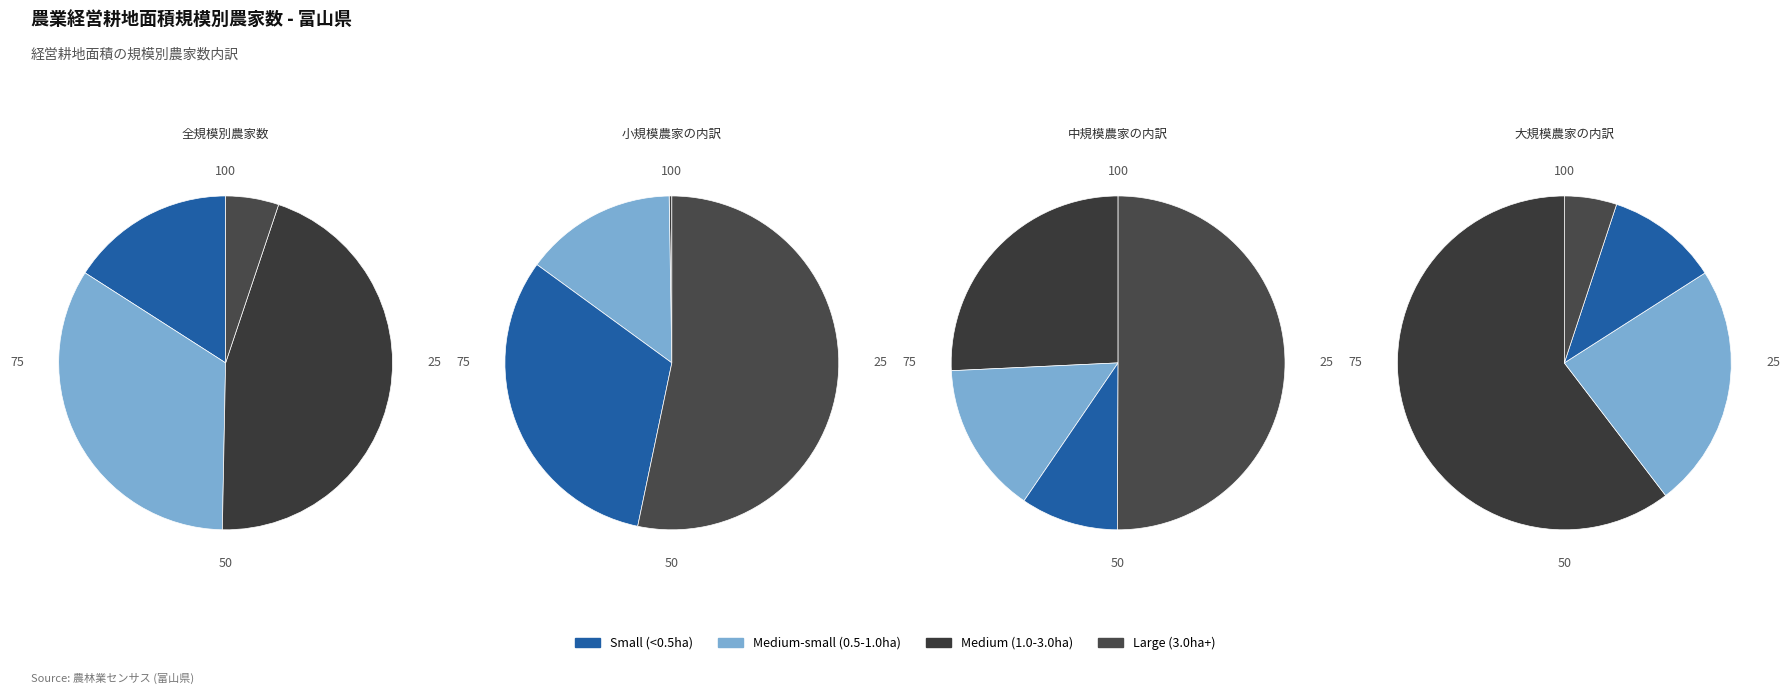

Is 5 the majority of the pie?

No